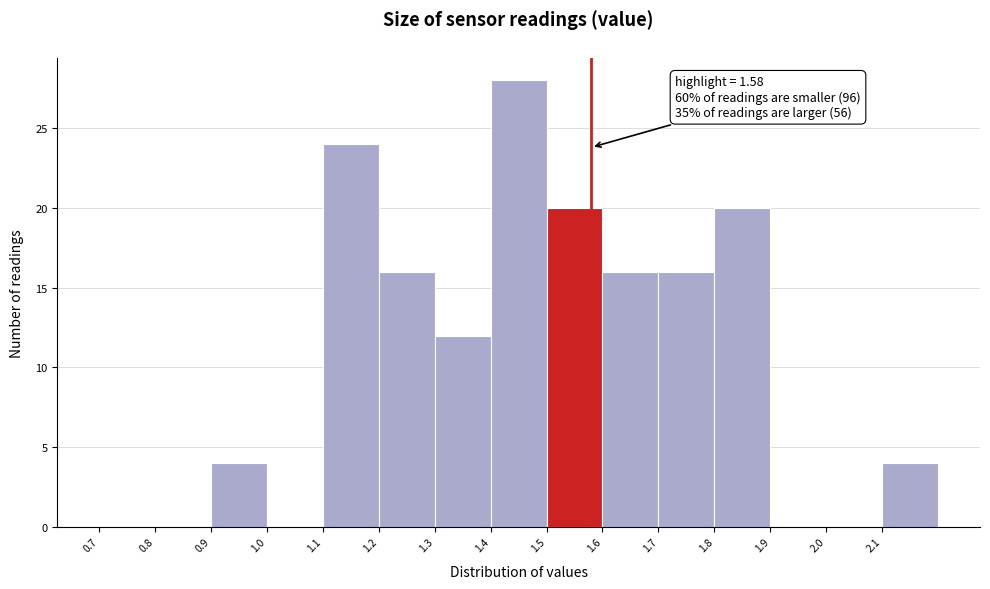

Which range on the x-axis has the tallest bar?

1.4 to 1.5